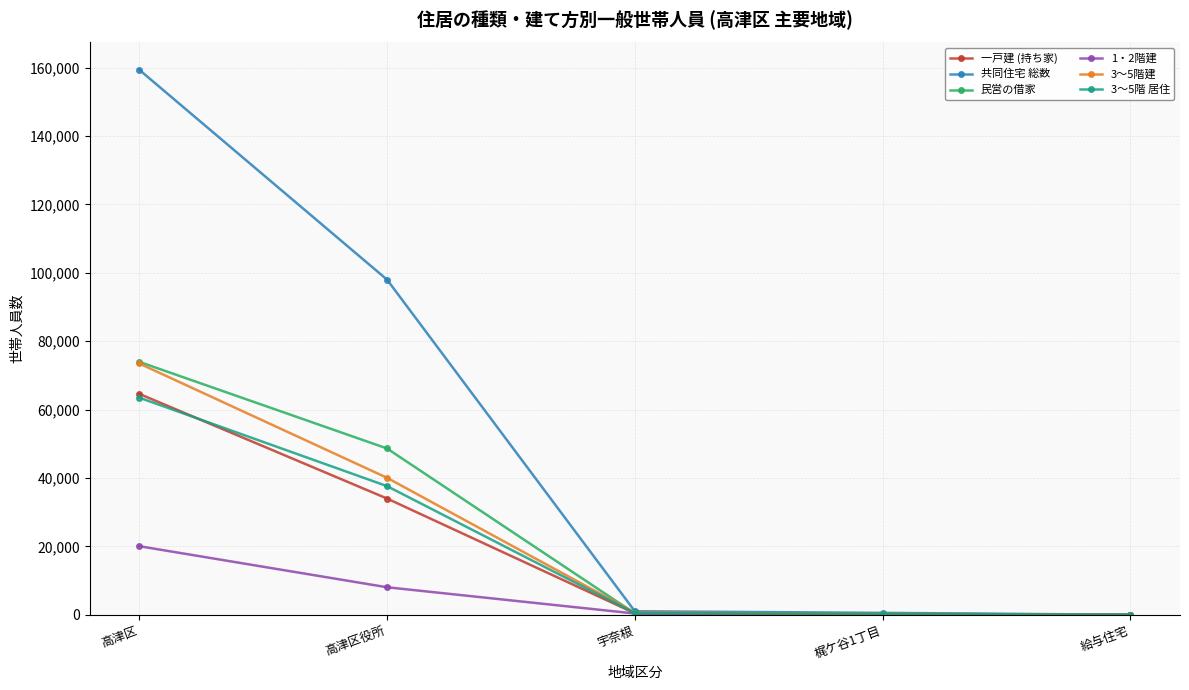

The 3～5階建 series shows 0 at 給与住宅. True or false?

True